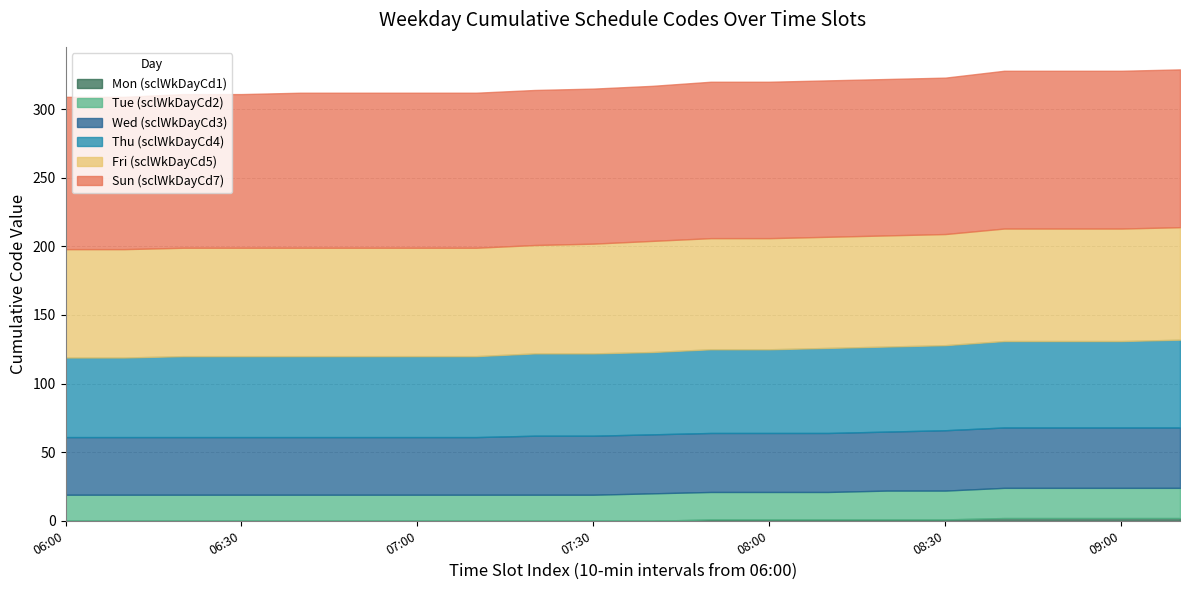

At which category is the sum across all series the highest?

19